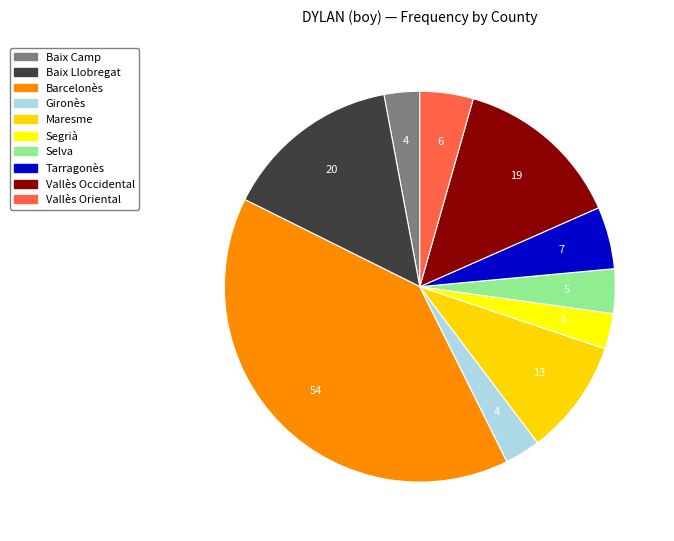

Rank the categories by value from lowest to highest.

Baix Camp, Gironès, Segrià, Selva, Vallès Oriental, Tarragonès, Maresme, Vallès Occidental, Baix Llobregat, Barcelonès